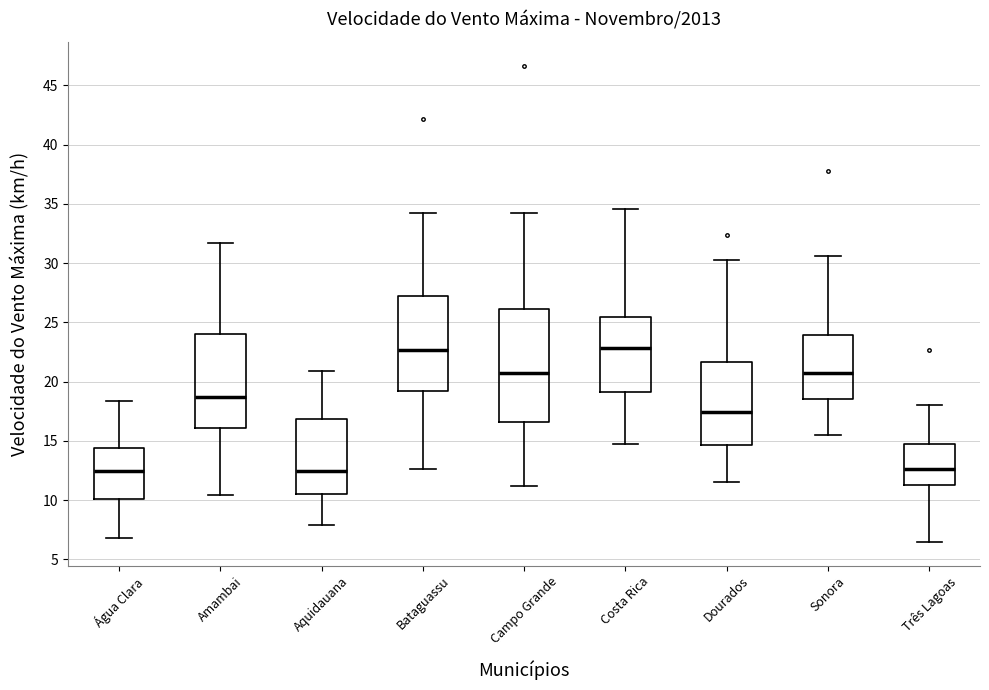

Reading left to right, read every box against the y-axis: the position of its median line, the range the box covers, and the ends of its whiskers. The values are not printed on the chart, so give them approximately, as read against the axis.

Água Clara: median 12.5, box 10.0 to 14.5, whiskers 7.0 to 18.5
Amambai: median 18.5, box 16.0 to 24.0, whiskers 10.5 to 31.5
Aquidauana: median 12.5, box 10.5 to 17.0, whiskers 8.0 to 21.0
Bataguassu: median 22.5, box 19.0 to 27.0, whiskers 12.5 to 34.0
Campo Grande: median 20.5, box 16.5 to 26.0, whiskers 11.0 to 34.0
Costa Rica: median 23.0, box 19.0 to 25.5, whiskers 15.0 to 34.5
Dourados: median 17.5, box 14.5 to 21.5, whiskers 11.5 to 30.0
Sonora: median 20.5, box 18.5 to 24.0, whiskers 15.5 to 30.5
Três Lagoas: median 12.5, box 11.5 to 15.0, whiskers 6.5 to 18.0